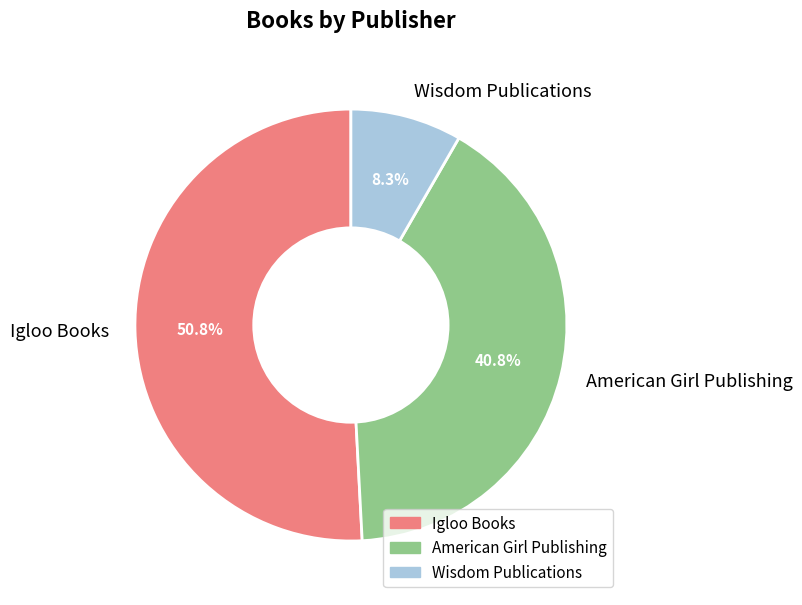

To the nearest percent, what is the difference between the largest and smallest slice percentages?

43%